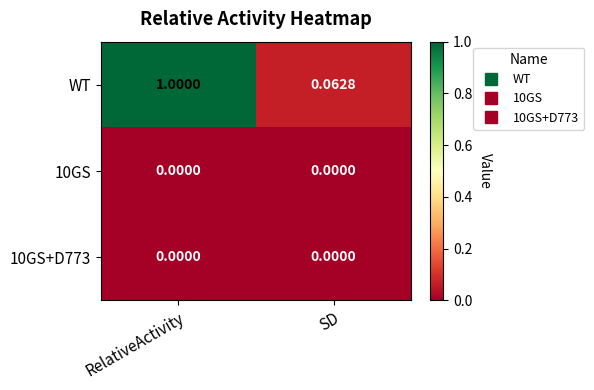

Is the value of WT at RelativeActivity greater than the value of 10GS+D773 at SD?

Yes